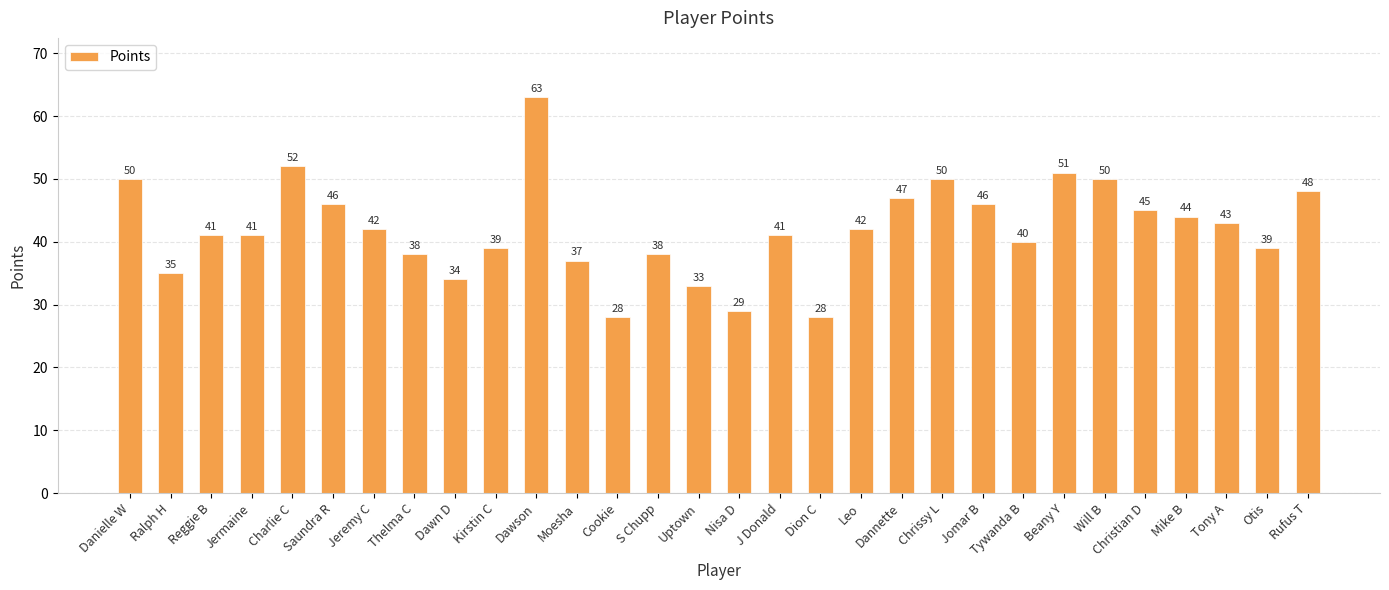

True or false: the data shows 38 at S Chupp.

True